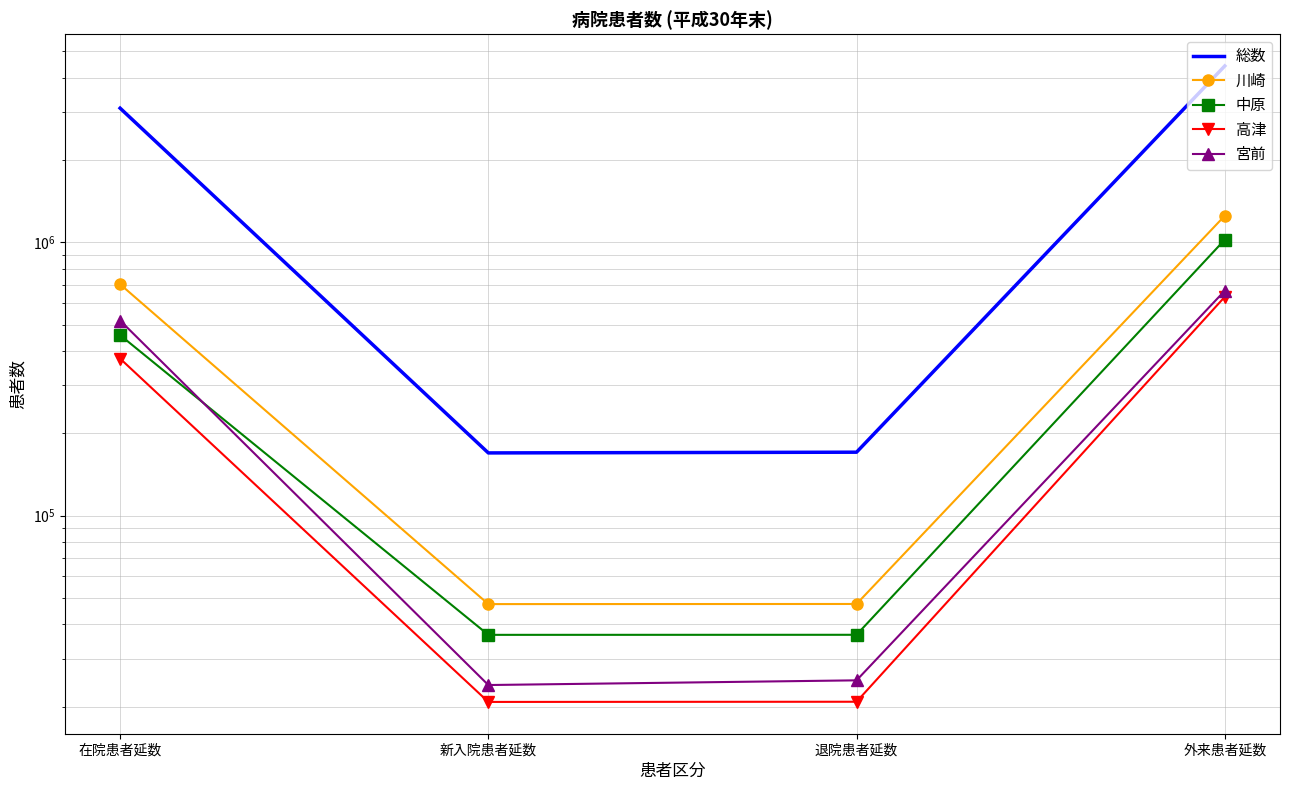

What is the difference between the 中原 values at 在院患者延数 and 外来患者延数?

564076